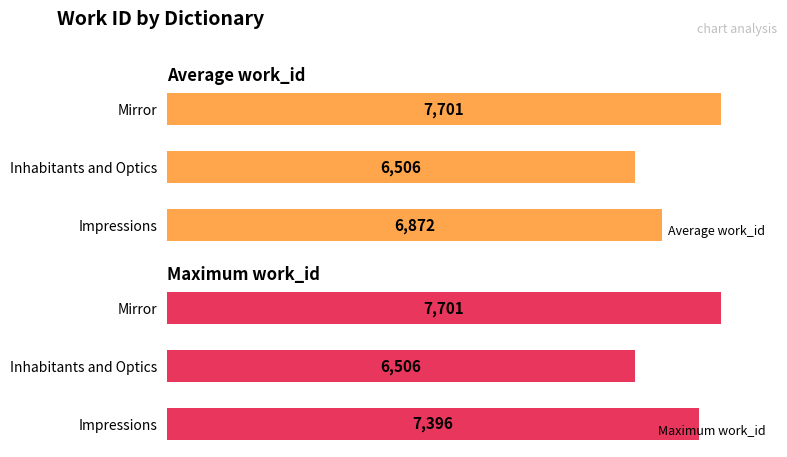

The value of Average work_id at Impressions is 143.4. True or false?

False